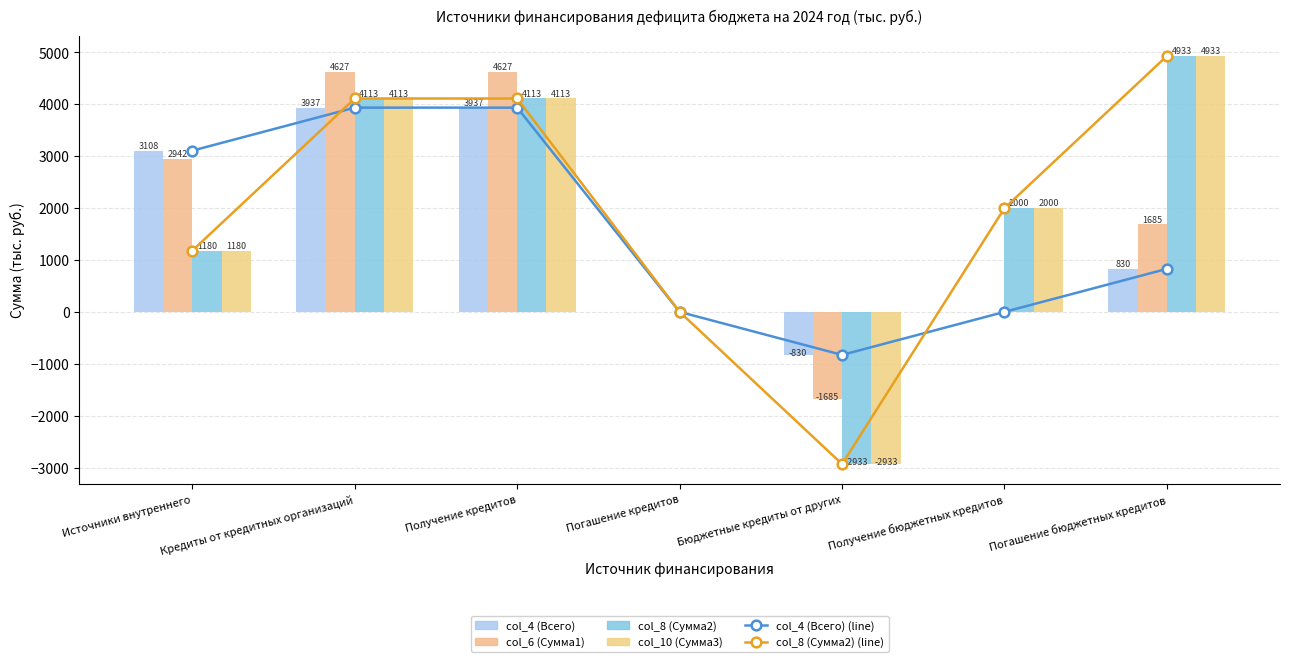

At which label does col_8 (Сумма2) (line) first exceed 2000?

Кредиты от кредитных организаций